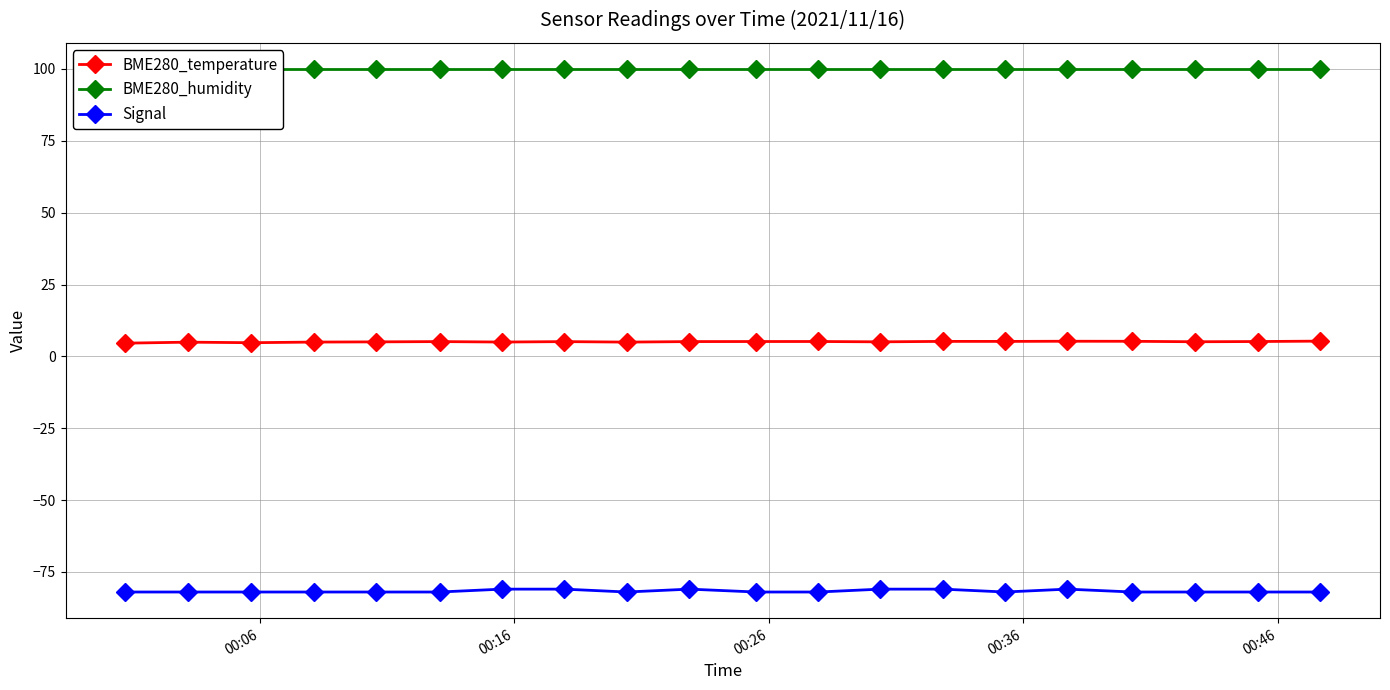

List the series in order of their overall mean, highest first.

BME280_humidity, BME280_temperature, Signal